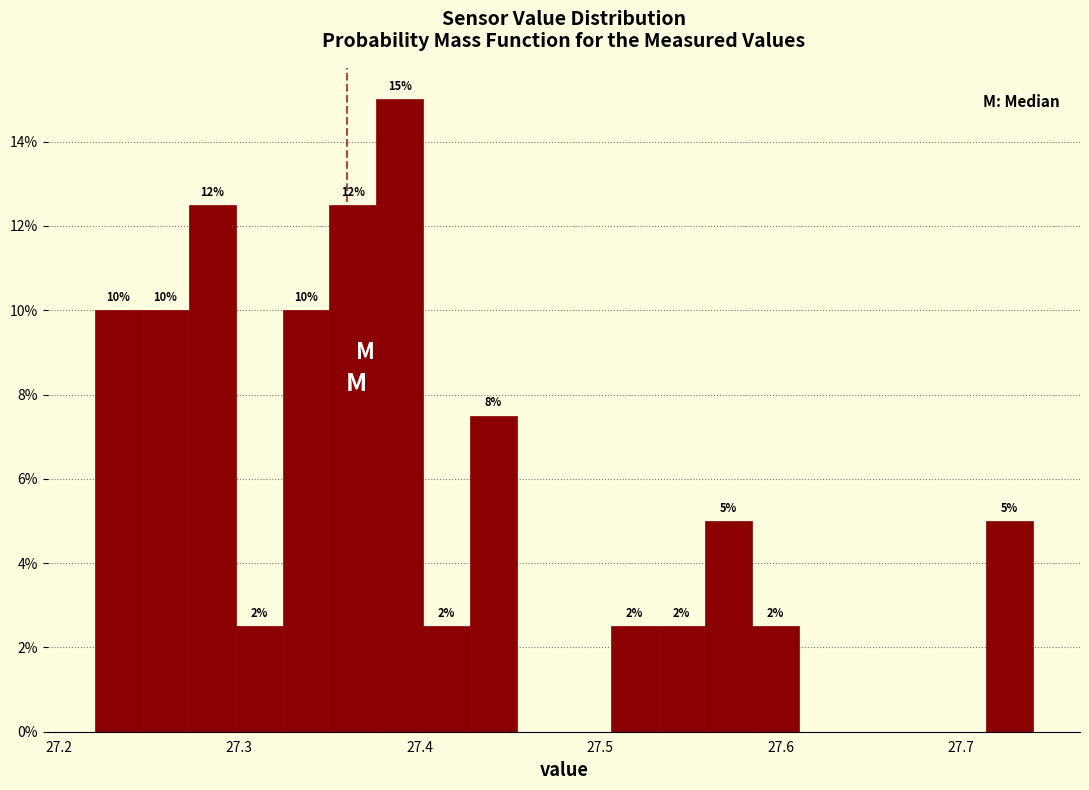

Read against the x-axis, roughly where is the centre of the tallest bar?

27.39